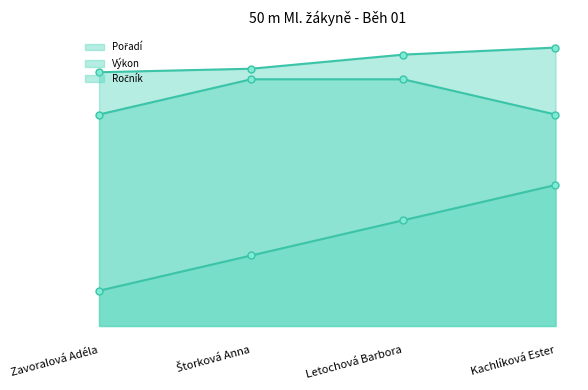

True or false: Pořadí and Výkon intersect in this chart.

False